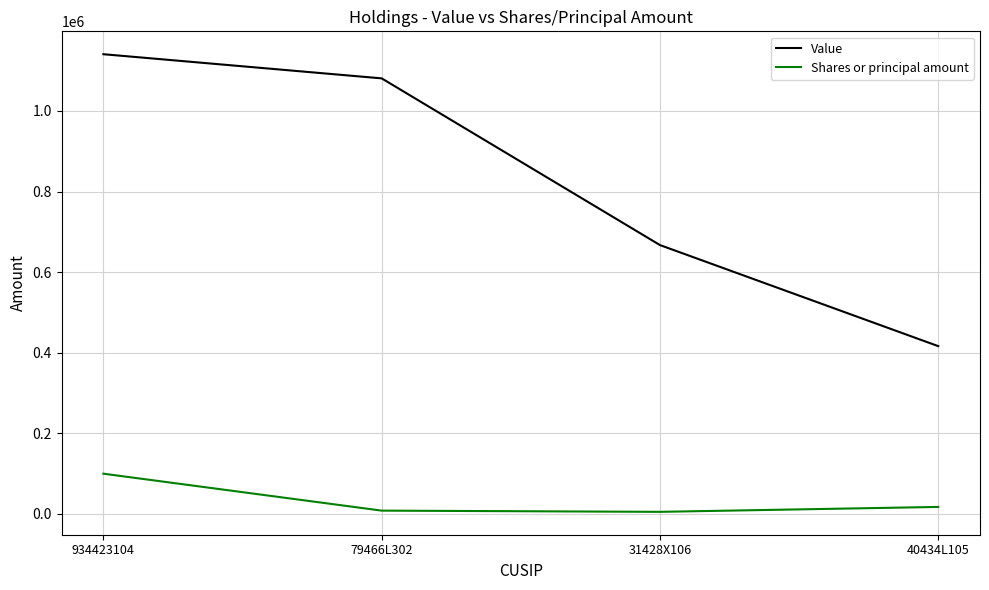

Count the number of categories in the chart.

4